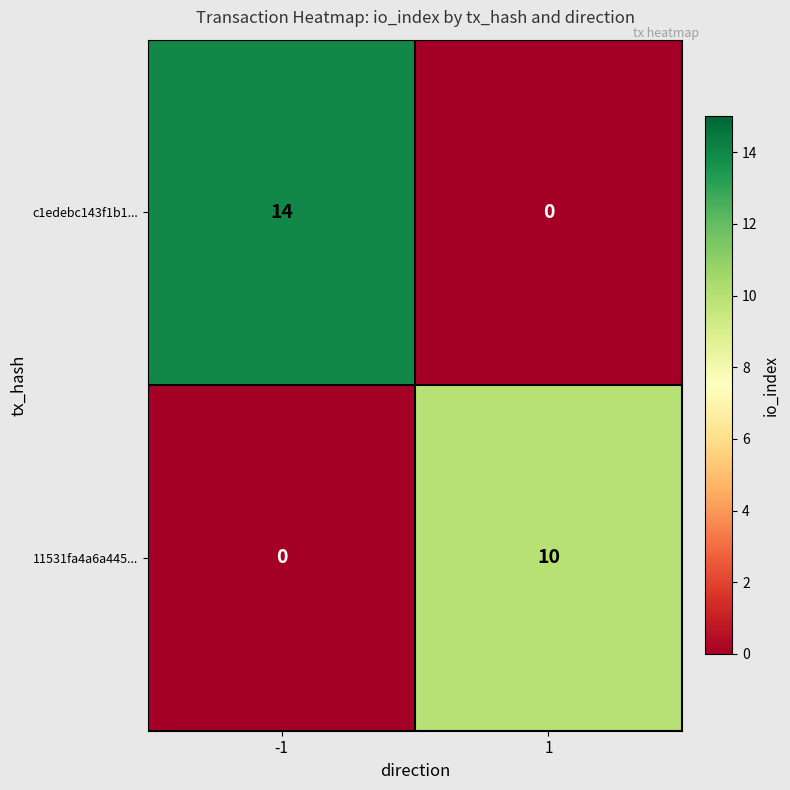

What is the spread (max minus min) of values at -1?

14